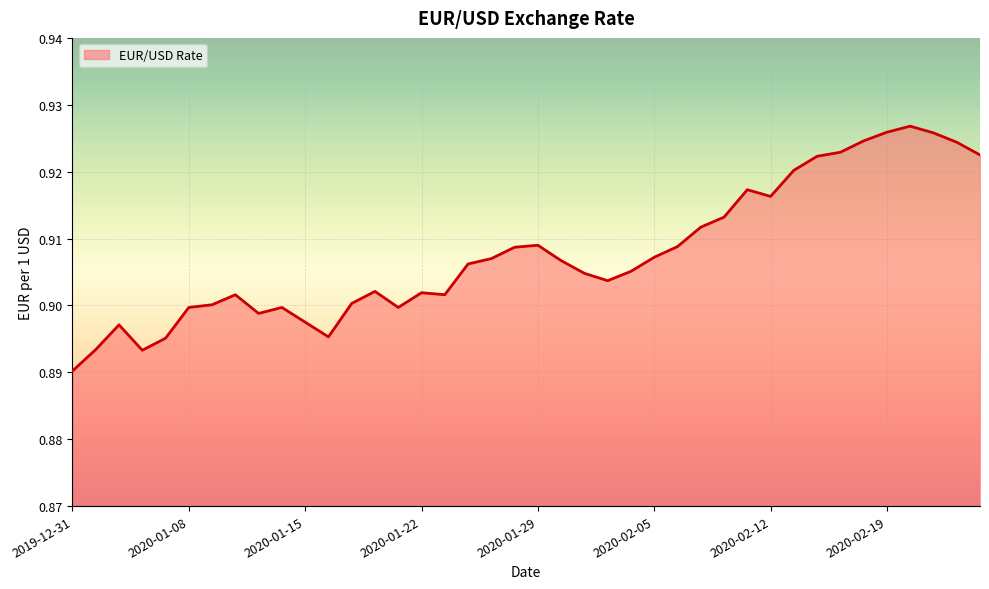

How many lines are shown in the chart?

1